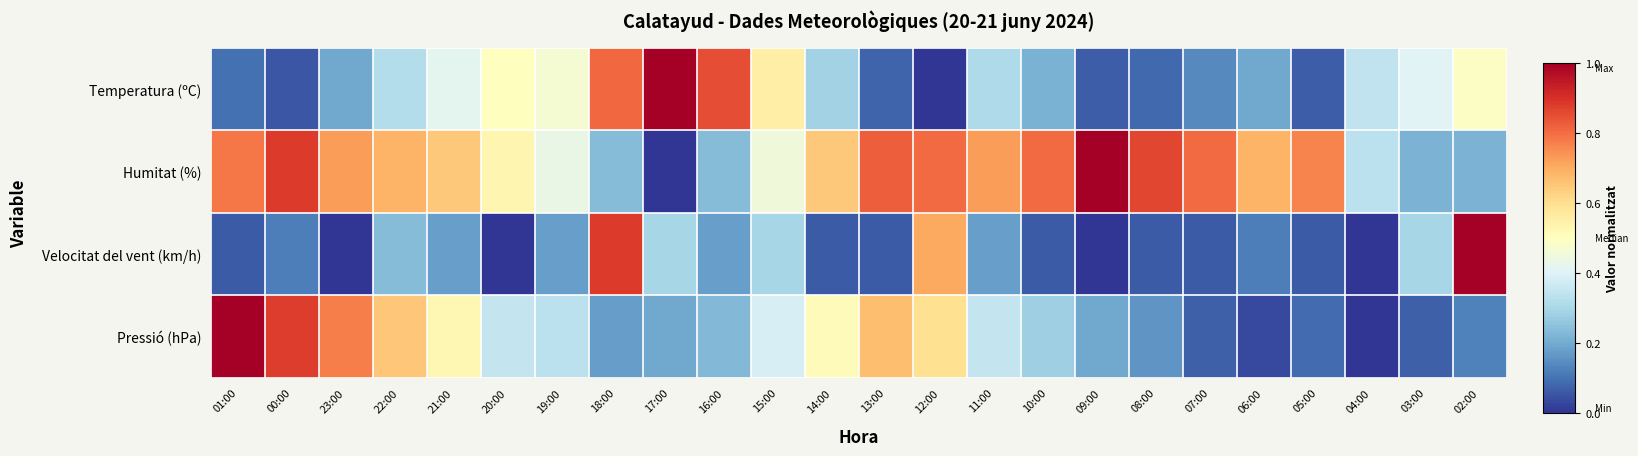

Count the number of data series in this chart.

4